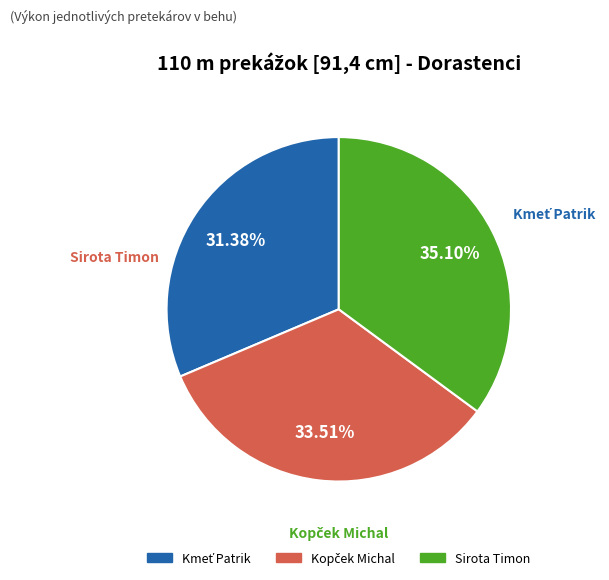

Is Sirota Timon the majority of the pie?

No